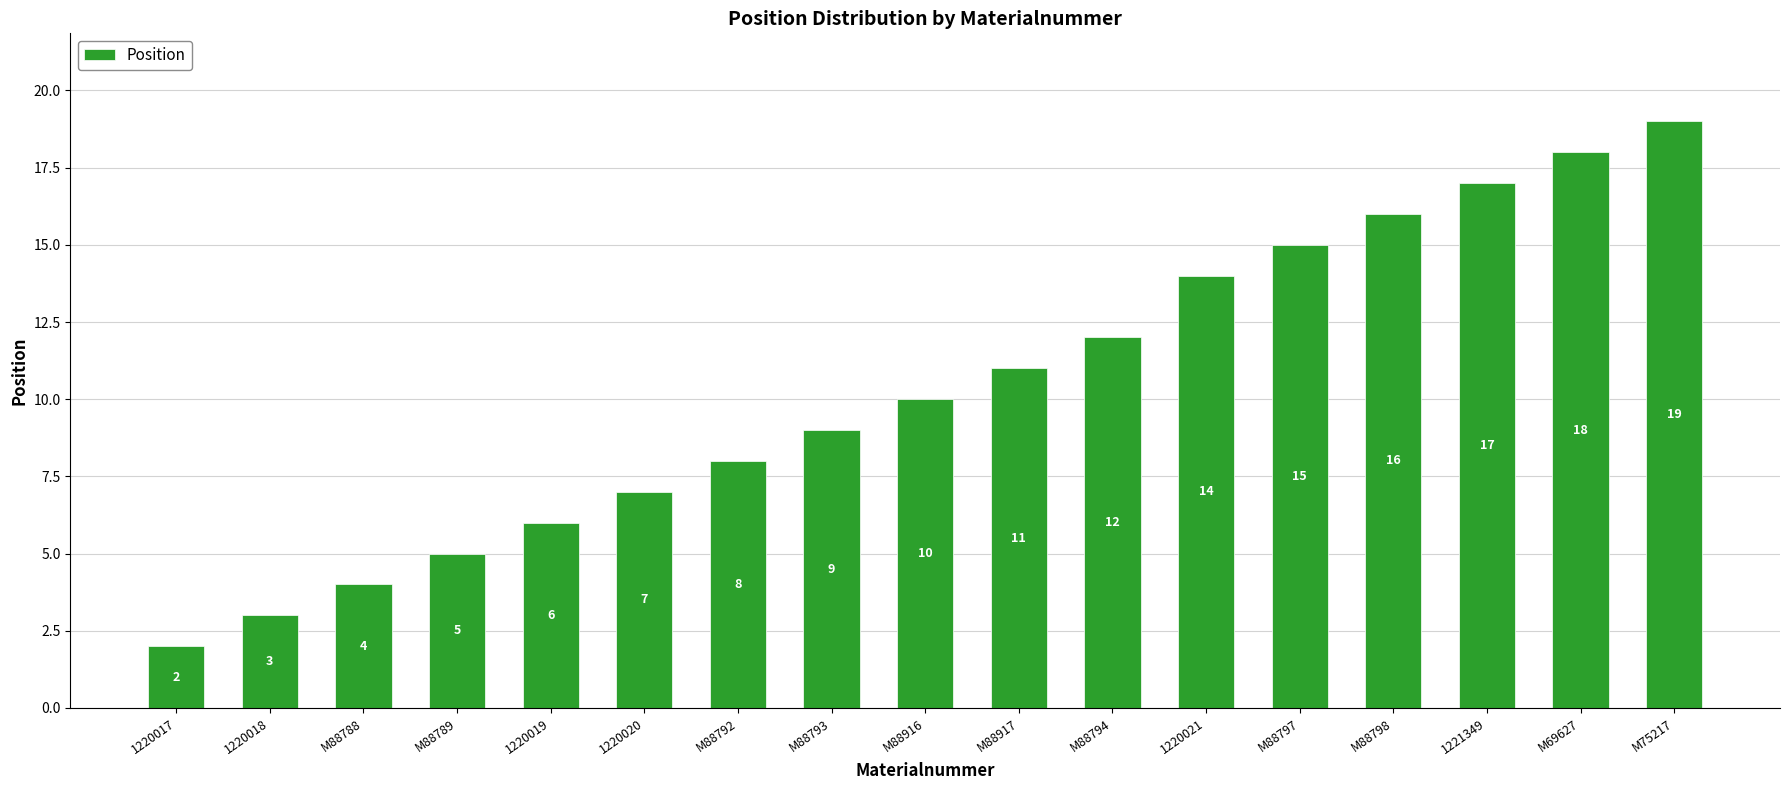

Reading left to right, what are all the values shown in this chart?

2	3	4	5	6	7	8	9	10	11	12	14	15	16	17	18	19